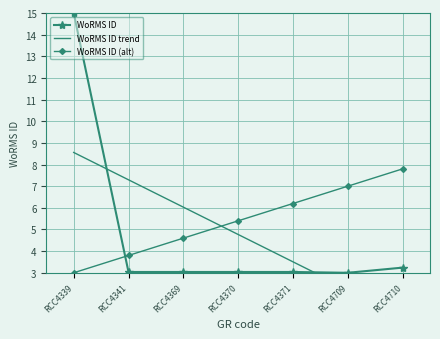

True or false: WoRMS ID and WoRMS ID (alt) cross at least once.

True